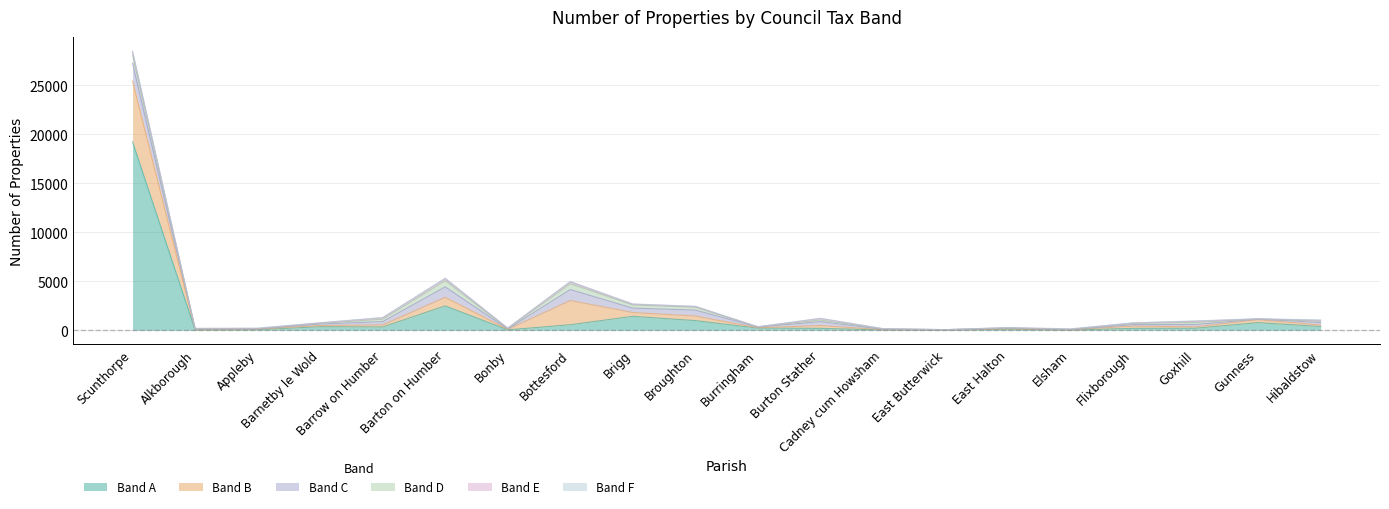

Which series has the widest spread of values?

Band A